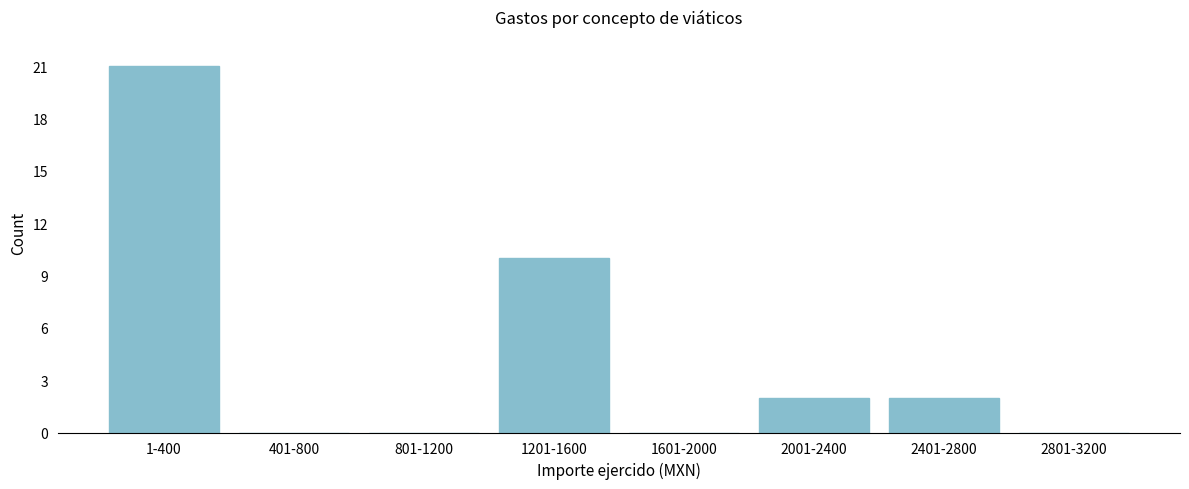

Reading left to right, extract all data points from this chart.

1-400=21	401-800=0	801-1200=0	1201-1600=10	1601-2000=0	2001-2400=2	2401-2800=2	2801-3200=0